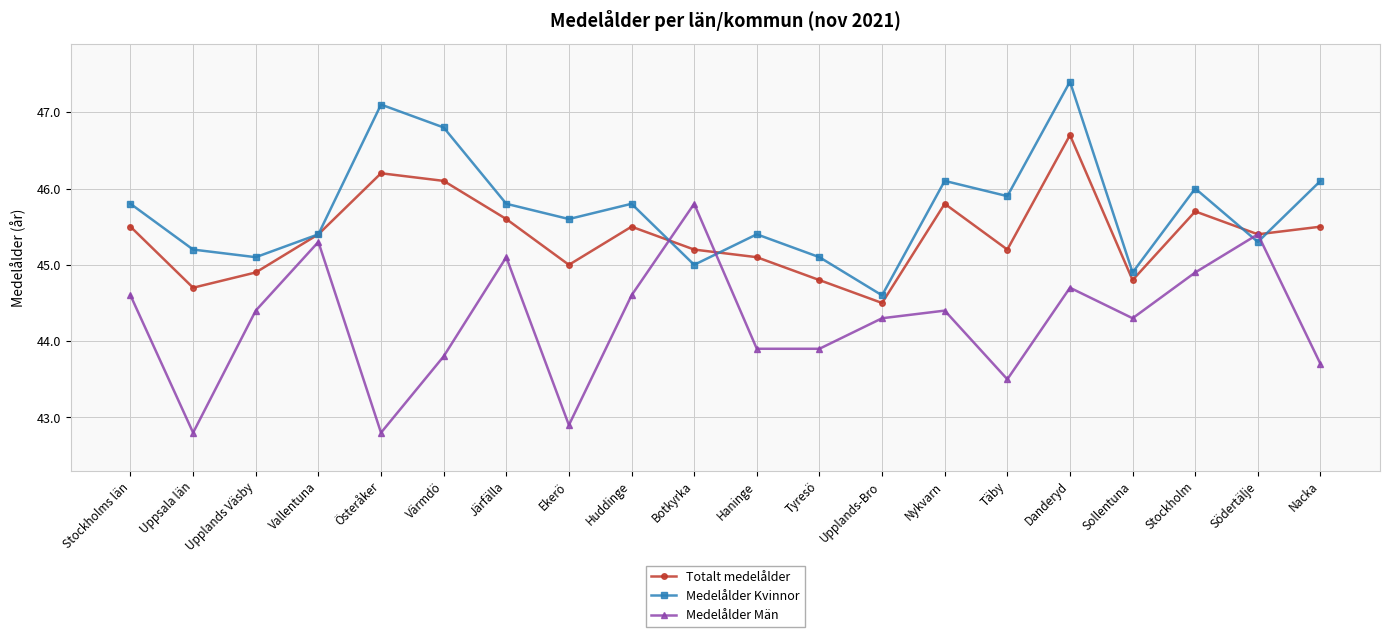

At which label does Totalt medelålder reach its peak?

Danderyd